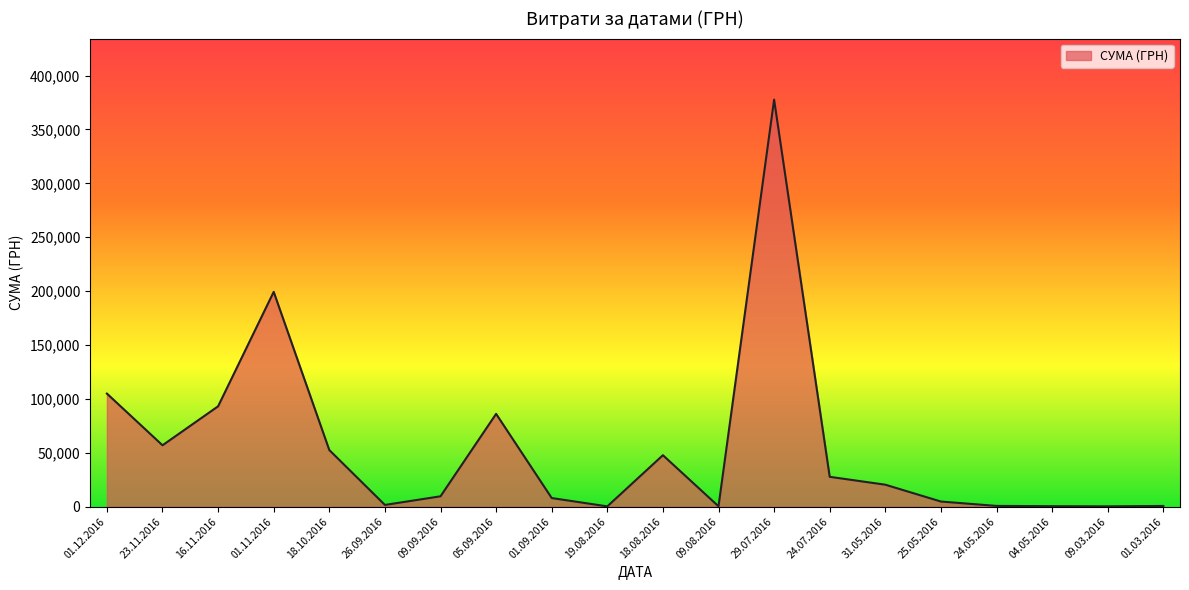

True or false: the data has more than 0 interior local peaks.

True